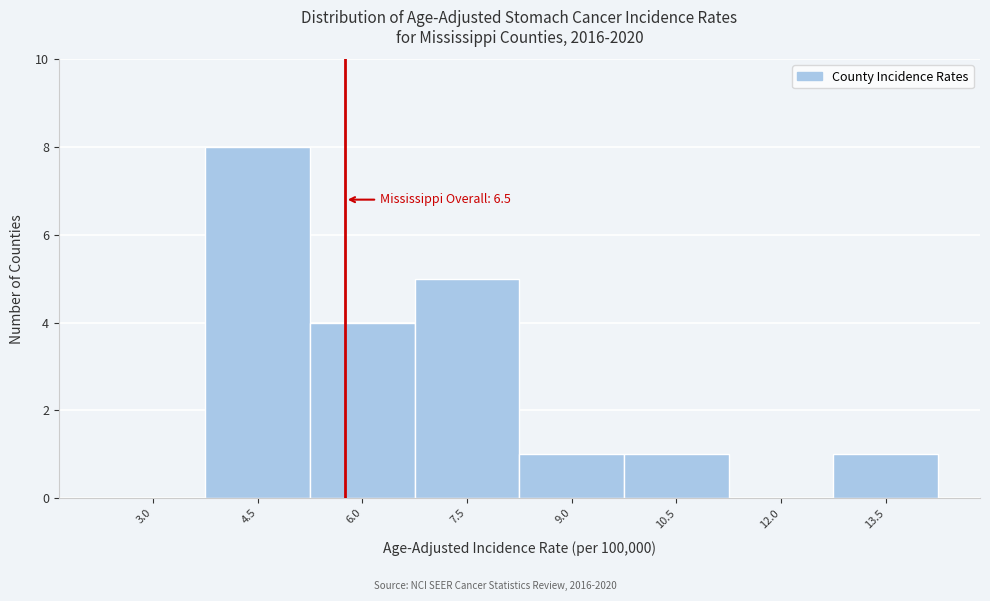

Reading right to left, list all the values displayed in this chart.

13.5=1	12.0=0	10.5=1	9.0=1	7.5=5	6.0=4	4.5=8	3.0=0